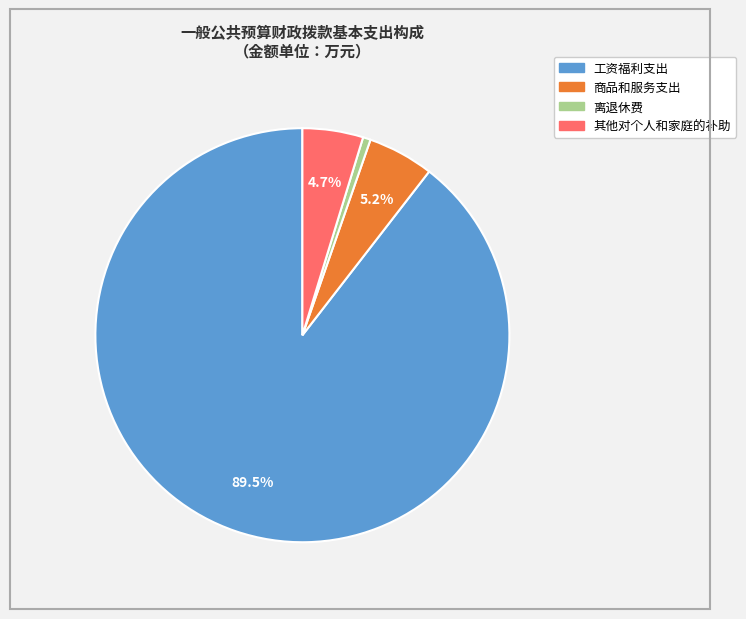

Does 其他对个人和家庭的补助 account for over 50% of the chart?

No